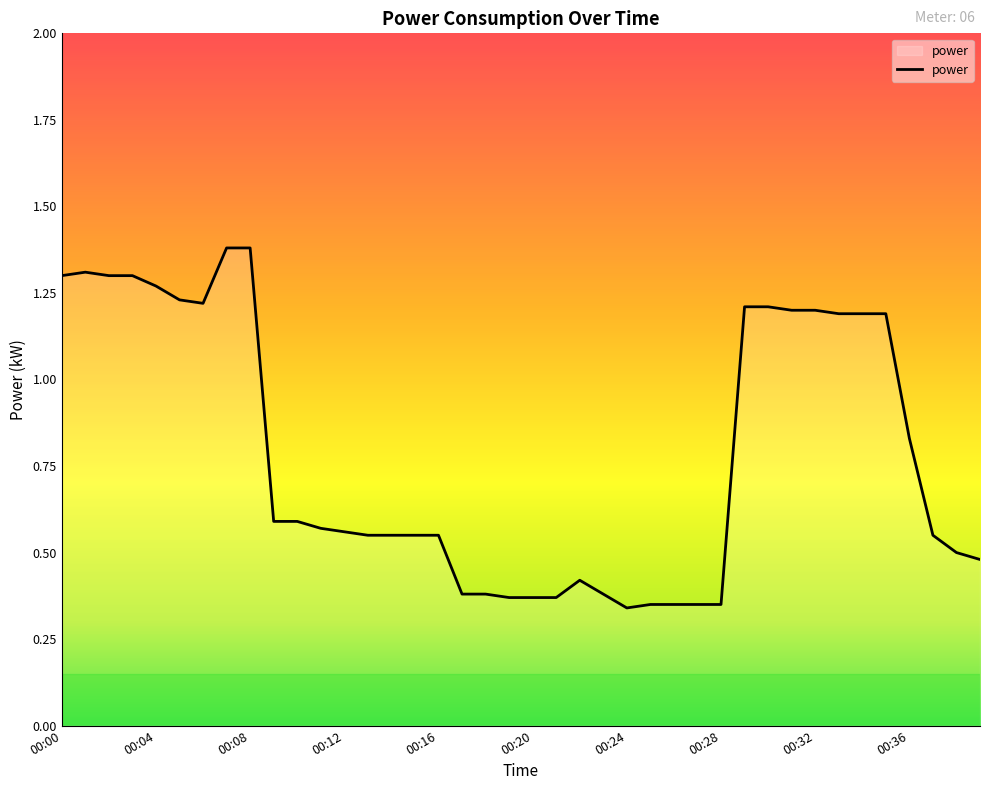

What is the difference between the maximum and minimum values?

1.0